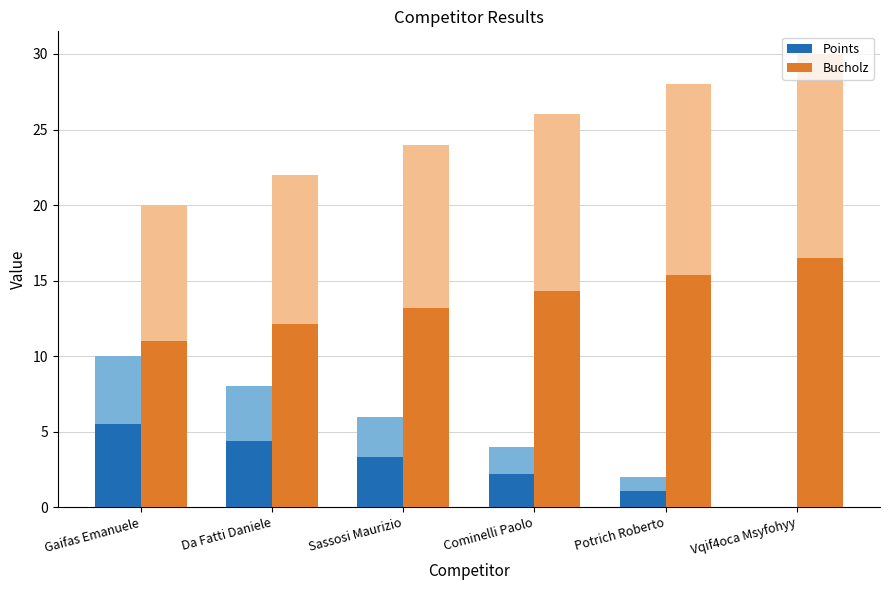

What position from the right is Da Fatti Daniele?

5